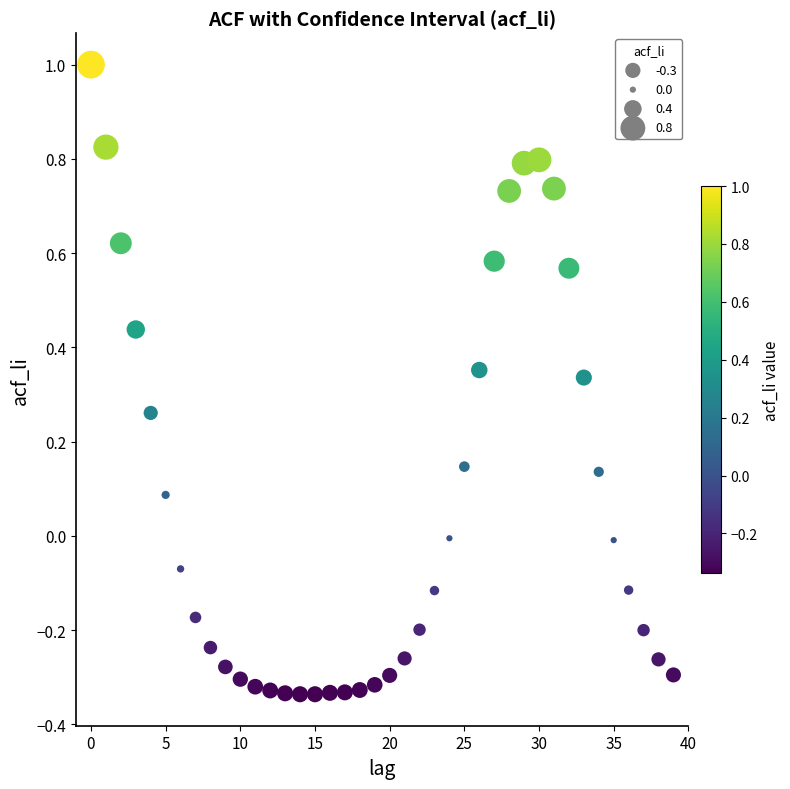

What is the range of Y values (max minus min)?

1.3